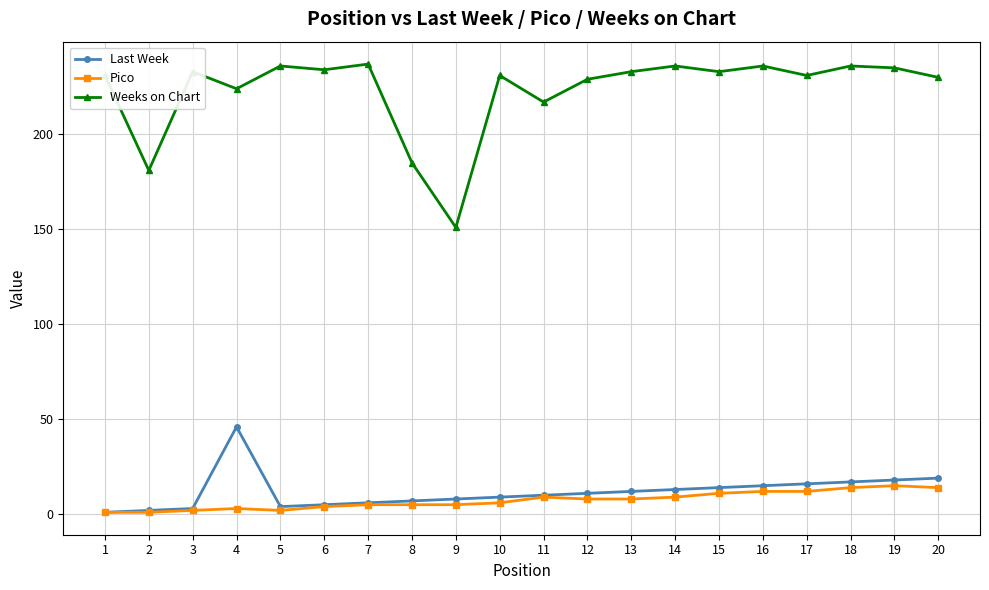

What are all the series names shown in the legend?

Last Week, Pico, Weeks on Chart